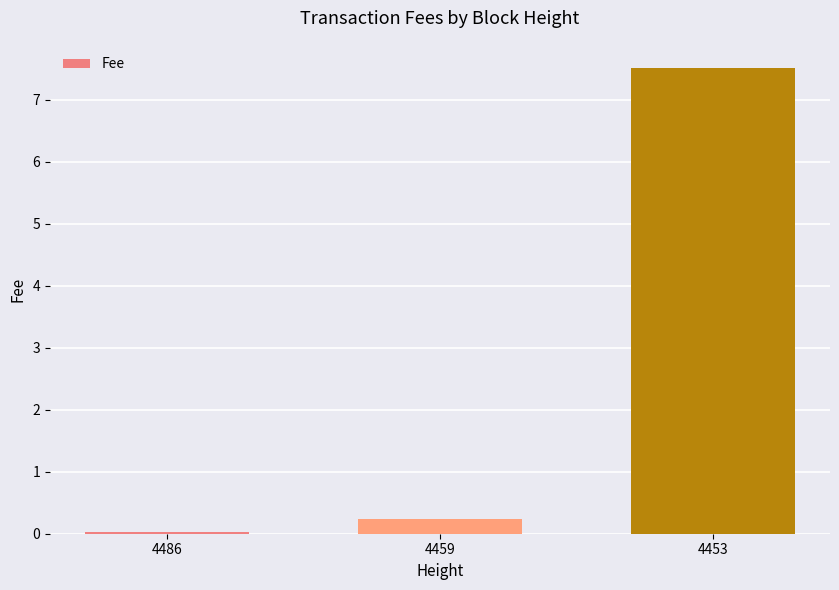

What is the average value?

2.6